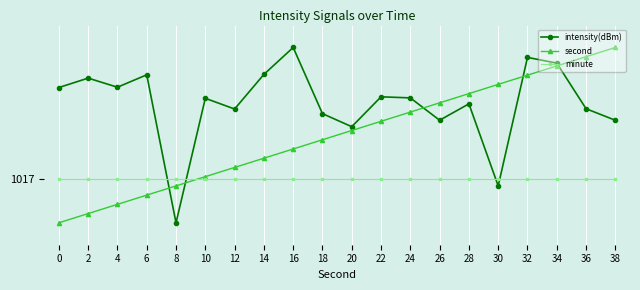

How many intersections are there between minute and second?

1